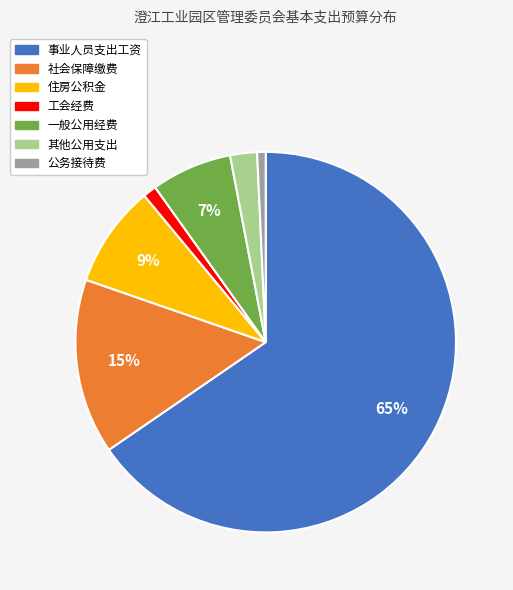

Which slice is the largest?

事业人员支出工资